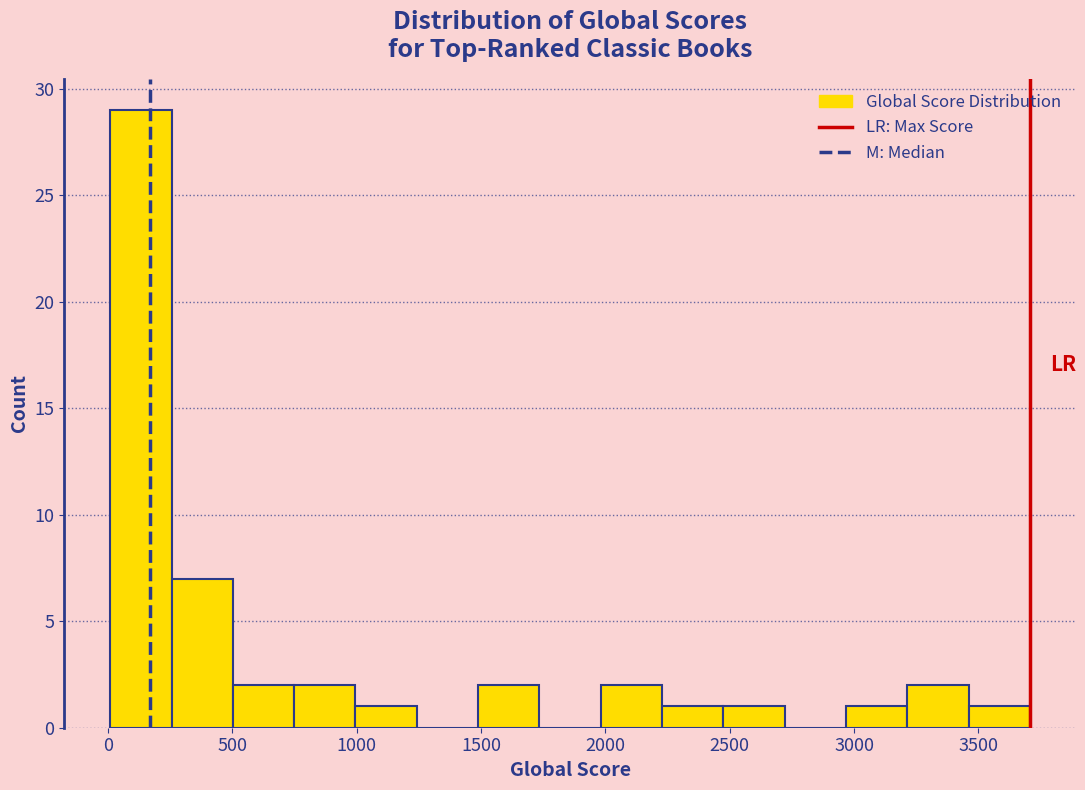

Reading left to right, transcribe this chart: for each bar, give the range it covers on the x-axis and its height. Neither the bar edges nor the heights are printed on the chart, so give them approximately, as read against the axes.

0 to 250: 29
250 to 500: 7
500 to 750: 2
750 to 1000: 2
1000 to 1250: 1
1250 to 1500: 0
1500 to 1750: 2
1750 to 2000: 0
2000 to 2250: 2
2250 to 2450: 1
2450 to 2700: 1
2700 to 2950: 0
2950 to 3200: 1
3200 to 3450: 2
3450 to 3700: 1